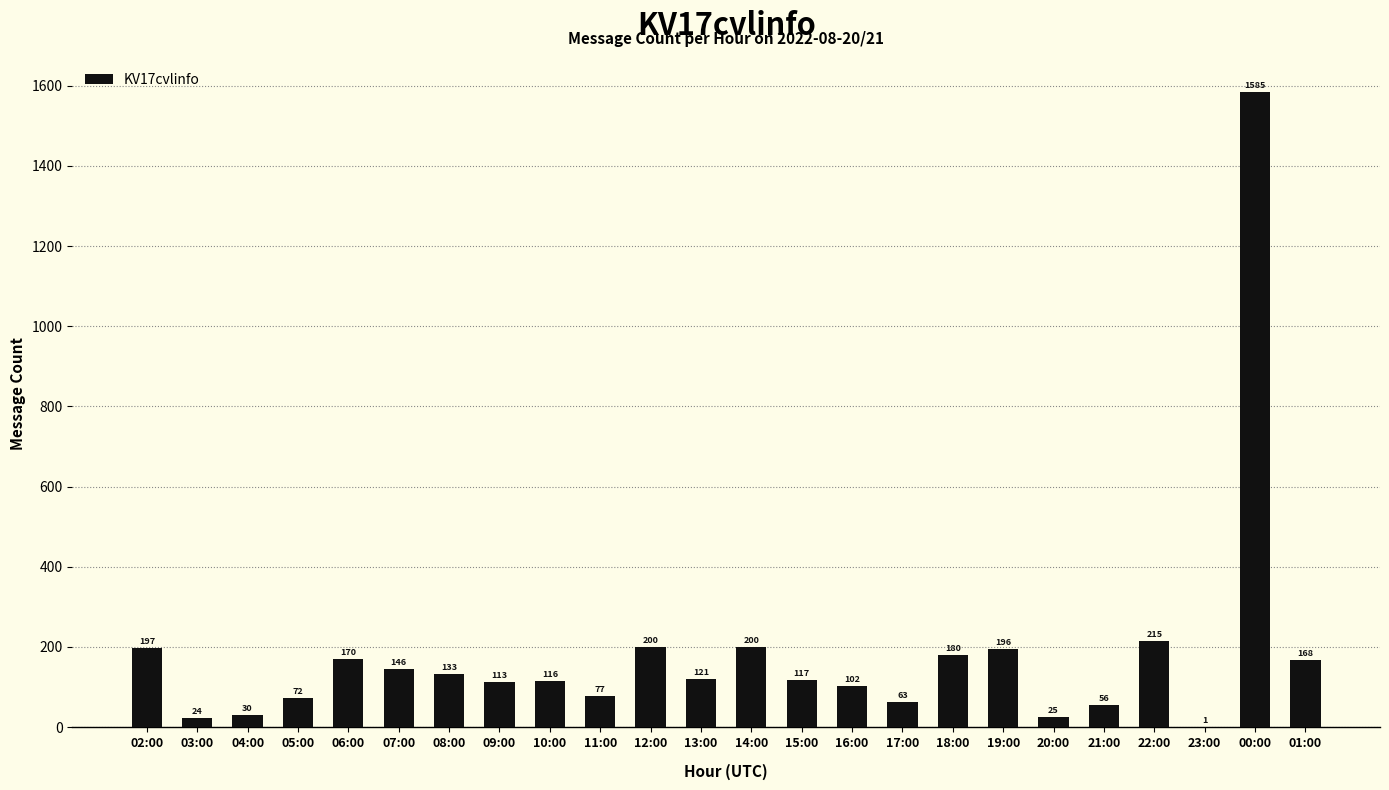

What is the sum of the values at 23:00 and 00:00?

1586